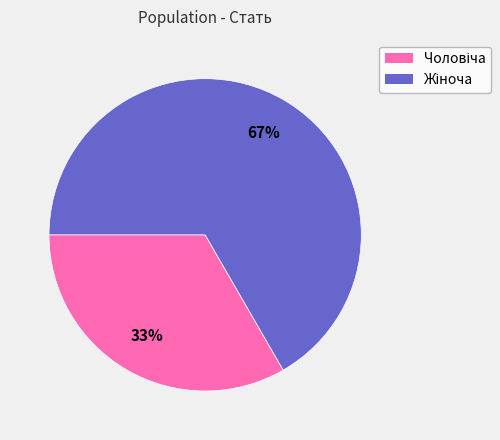

Is there a majority slice in this chart?

Yes